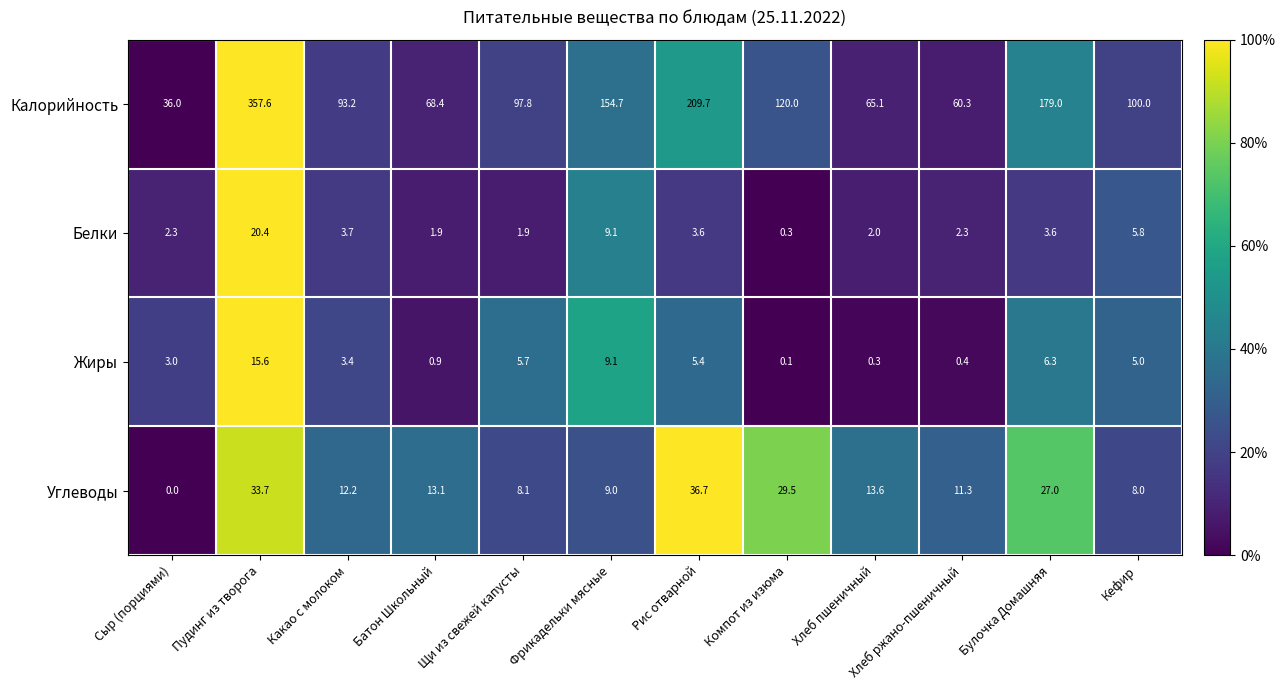

At which category is the sum across all series the highest?

Пудинг из творога